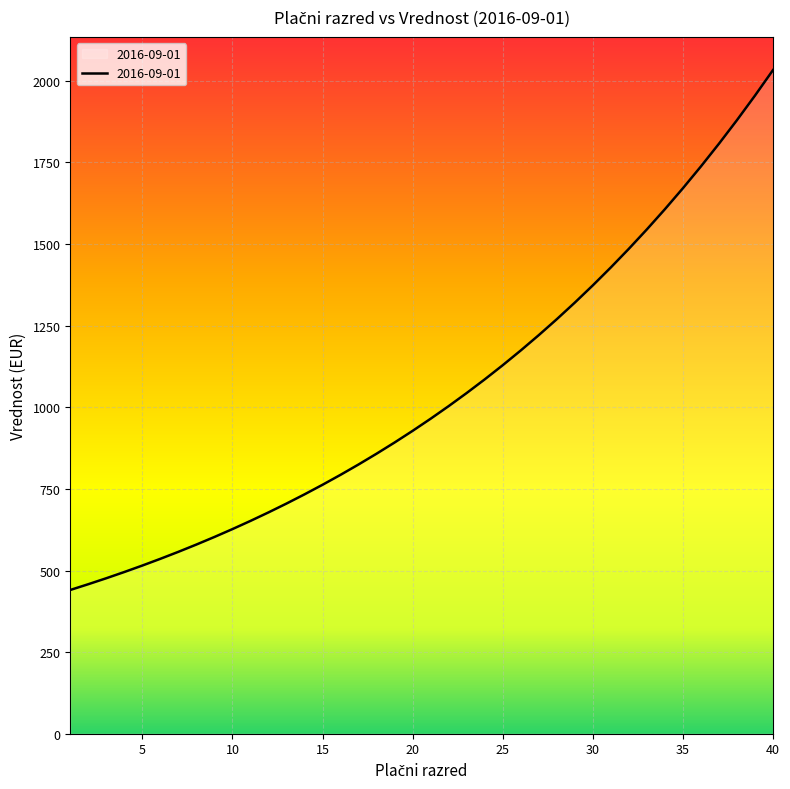

What is the minimum value shown in the chart?

440.4